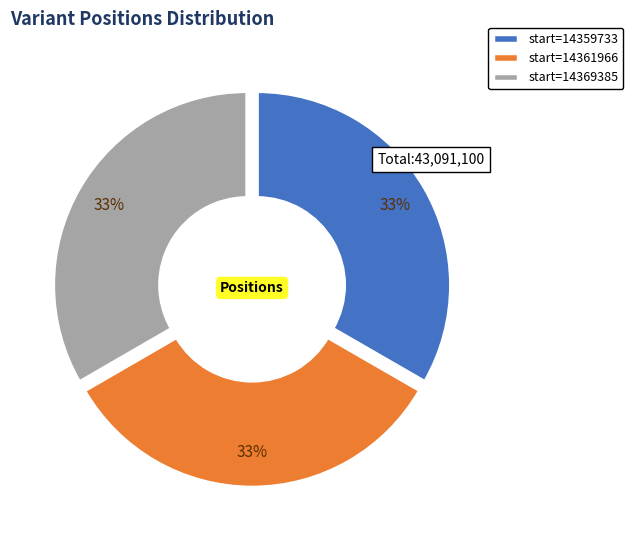

What is the ratio of the value at start=14359733 to the value at start=14369385?

1.0